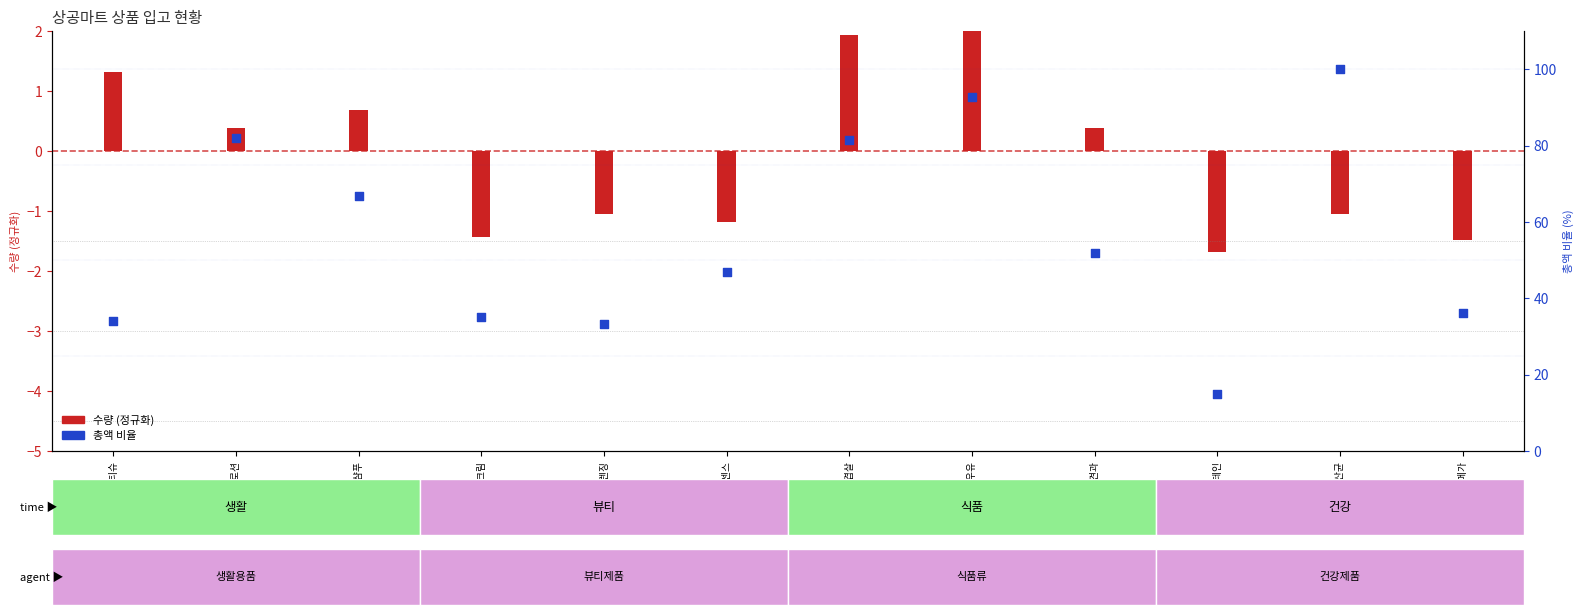

Between 장안에유산균 and 촉촉바디로션, which is larger?

장안에유산균